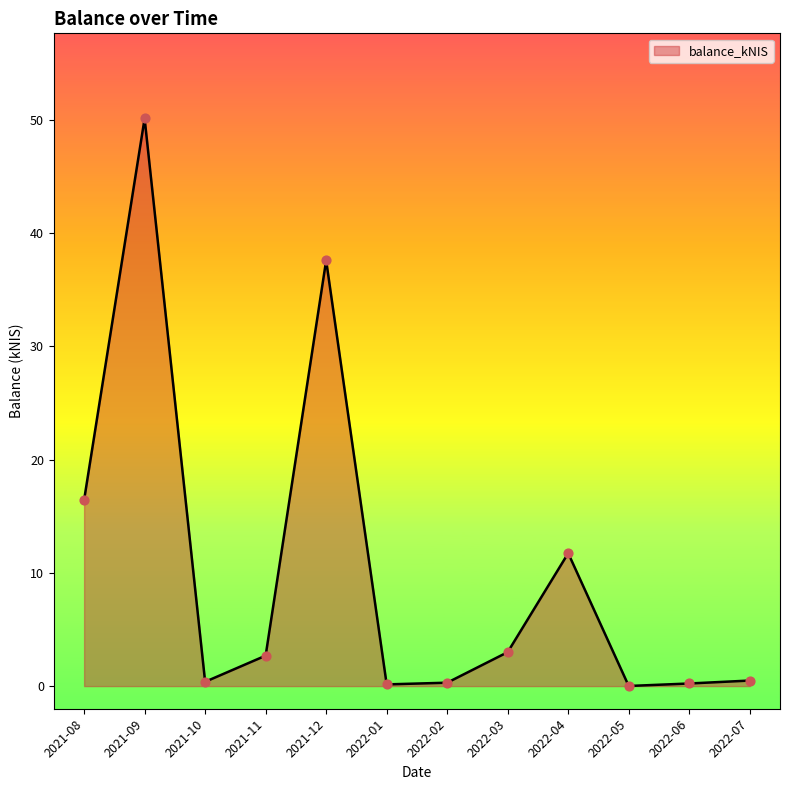

What is the change in value from 2021-08 to 2022-03?

-13.4